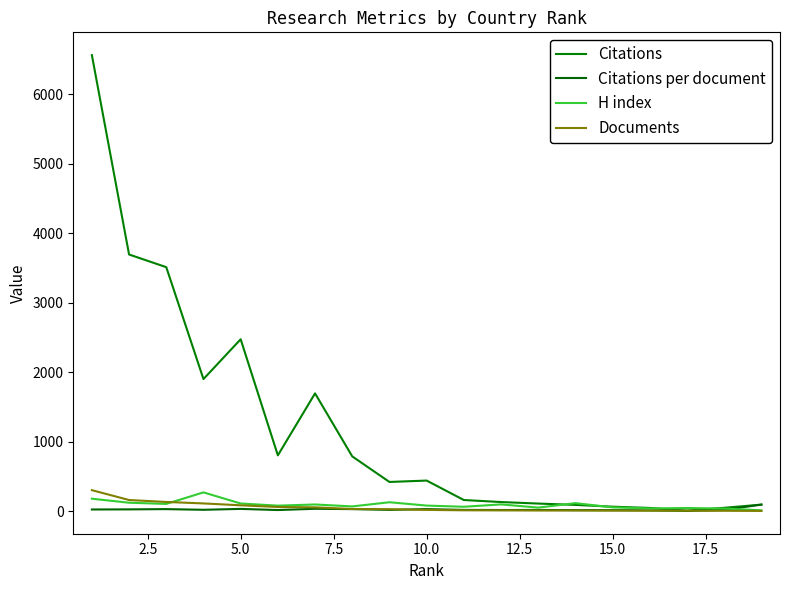

True or false: Citations per document and H index intersect in this chart.

True